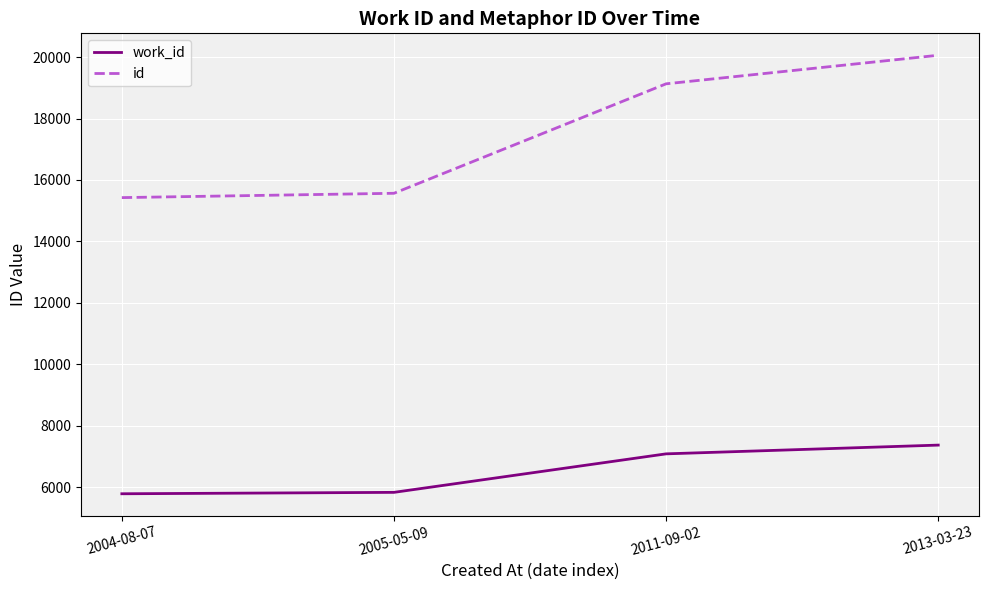

What is the average value of the id series?

17546